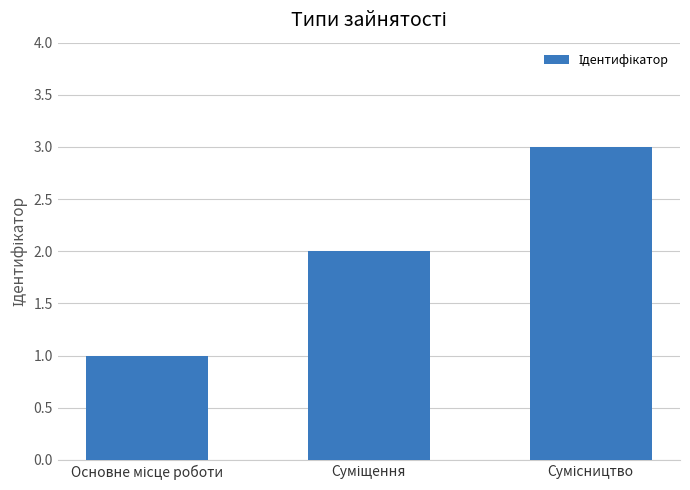

Count the number of data series in this chart.

1